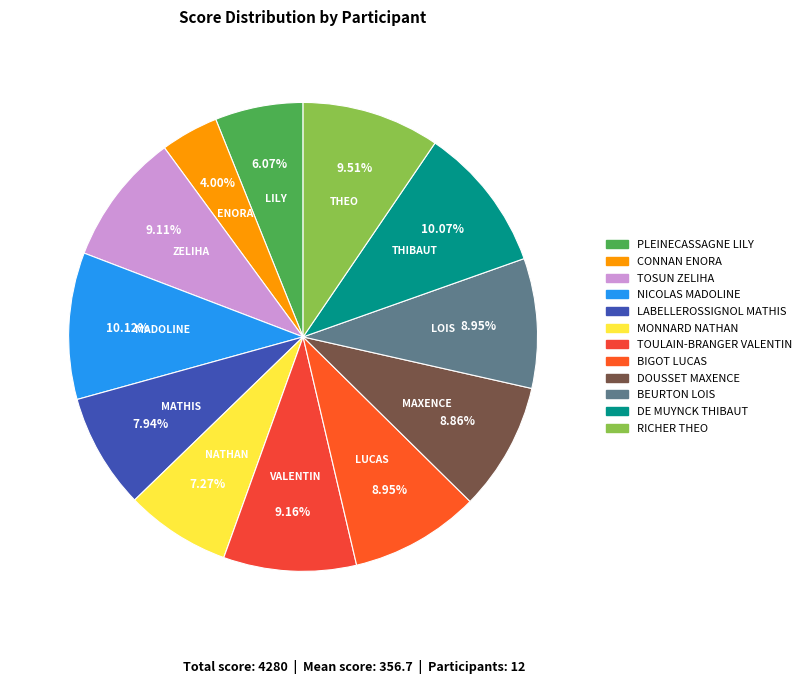

What percentage do DOUSSET MAXENCE and TOSUN ZELIHA together represent?

18.0%